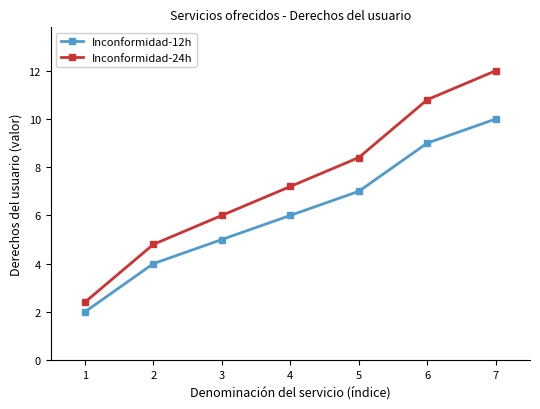

True or false: Inconformidad-24h has more than 0 interior local peaks.

False